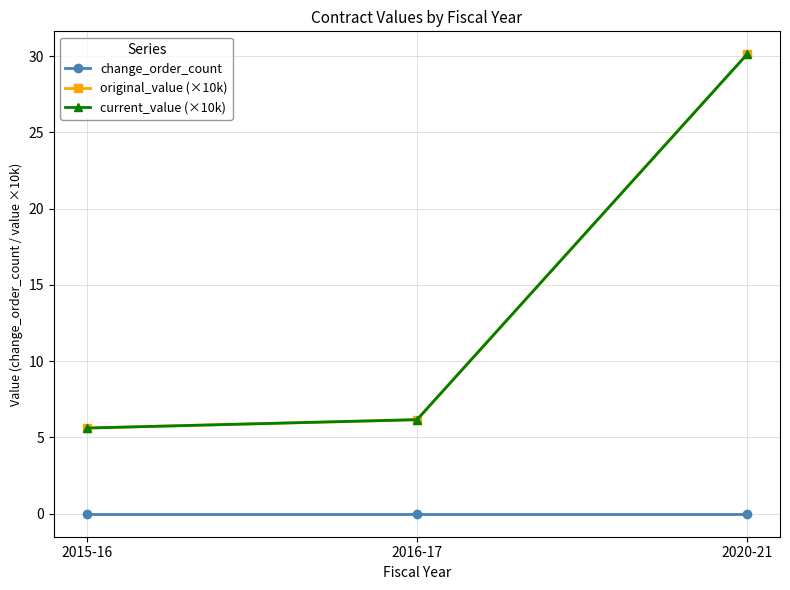

How many lines are shown in the chart?

3